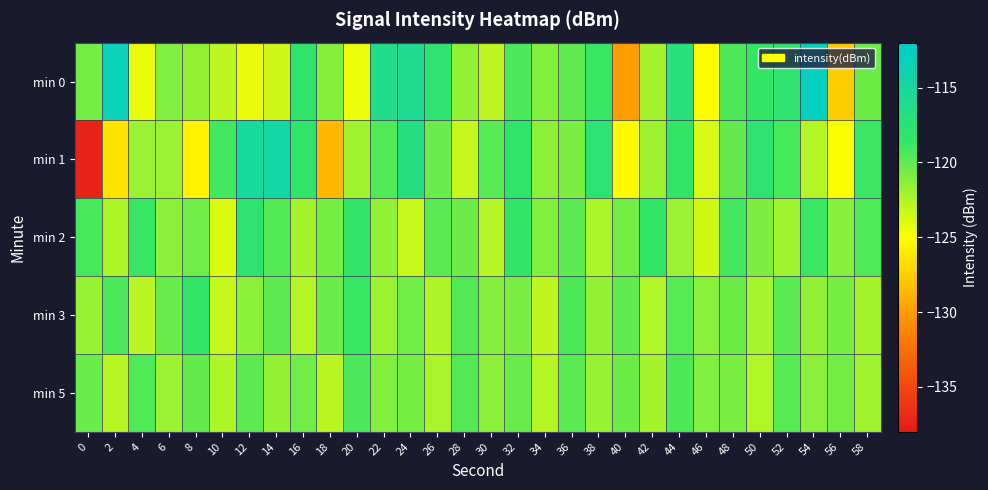

Reading right to left, extract all data points from this chart.

min 0: 58=-120.3	56=-127.6	54=-112.8	52=-117.9	50=-118.6	48=-119.4	46=-125.2	44=-117.2	42=-122.1	40=-129.9	38=-118.7	36=-120.0	34=-121.1	32=-119.3	30=-123.0	28=-121.6	26=-118.0	24=-115.9	22=-116.3	20=-124.5	18=-121.1	16=-118.3	14=-123.4	12=-124.3	10=-122.9	8=-121.6	6=-121.0	4=-124.4	2=-113.4	0=-120.5
min 1: 58=-118.9	56=-124.8	54=-122.6	52=-119.2	50=-117.8	48=-120.1	46=-123.7	44=-118.5	42=-121.9	40=-125.3	38=-117.6	36=-120.8	34=-121.4	32=-118.2	30=-119.7	28=-123.1	26=-120.3	24=-116.8	22=-119.5	20=-122.0	18=-128.6	16=-118.2	14=-114.7	12=-115.1	10=-118.9	8=-125.5	6=-121.8	4=-121.8	2=-126.4	0=-137.3
min 2: 58=-119.5	56=-121.2	54=-118.8	52=-122.0	50=-120.9	48=-119.1	46=-123.5	44=-121.8	42=-118.4	40=-120.6	38=-122.3	36=-119.9	34=-121.0	32=-118.6	30=-122.7	28=-120.4	26=-119.8	24=-123.2	22=-121.5	20=-118.3	18=-120.7	16=-122.1	14=-119.6	12=-117.9	10=-123.8	8=-120.5	6=-121.3	4=-118.7	2=-122.4	0=-119.2
min 3: 58=-122.1	56=-120.7	54=-121.5	52=-119.8	50=-122.2	48=-120.4	46=-121.3	44=-119.7	42=-122.5	40=-120.0	38=-121.6	36=-119.4	34=-122.9	32=-120.8	30=-121.1	28=-119.6	26=-122.4	24=-120.5	22=-121.9	20=-118.7	18=-120.3	16=-122.6	14=-119.9	12=-121.4	10=-123.1	8=-118.5	6=-120.2	4=-122.8	2=-119.3	0=-121.7
min 5: 58=-122.0	56=-120.6	54=-121.3	52=-119.7	50=-122.5	48=-120.8	46=-121.0	44=-119.4	42=-122.1	40=-120.4	38=-121.7	36=-119.8	34=-122.6	32=-120.2	30=-121.4	28=-119.6	26=-122.3	24=-120.7	22=-121.1	20=-119.3	18=-122.8	16=-120.5	14=-121.6	12=-119.9	10=-122.4	8=-120.1	6=-121.8	4=-119.5	2=-122.7	0=-120.3